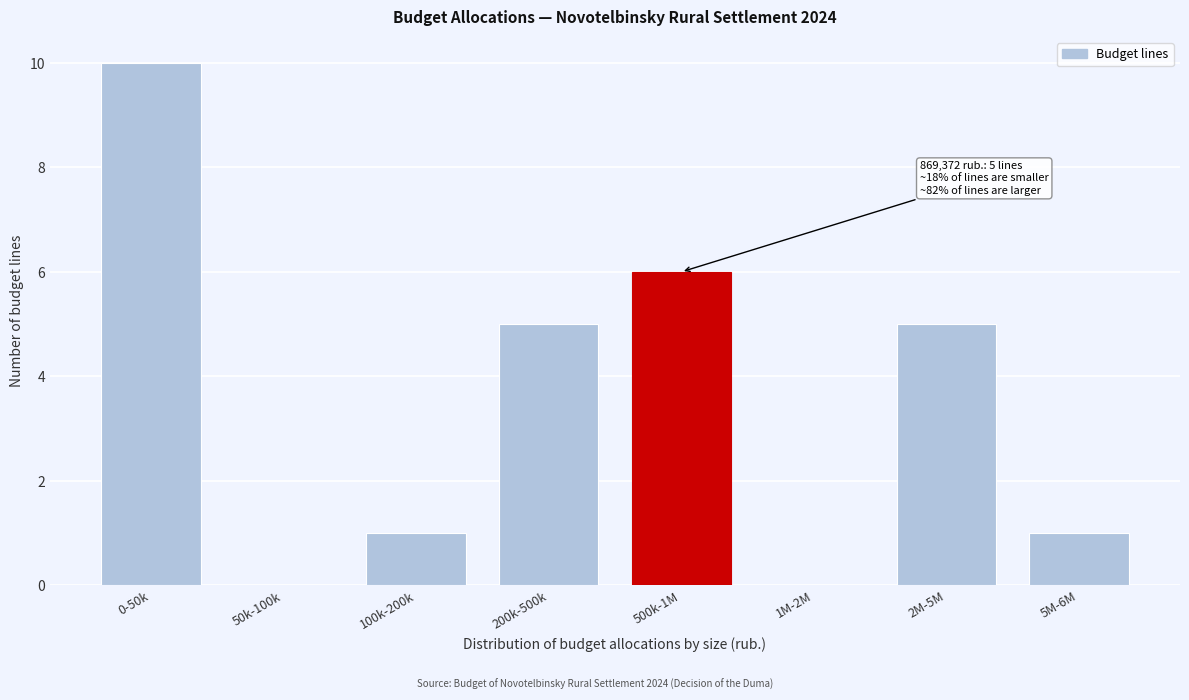

Reading left to right, extract all data points from this chart.

0-50k=10	50k-100k=0	100k-200k=1	200k-500k=5	500k-1M=6	1M-2M=0	2M-5M=5	5M-6M=1